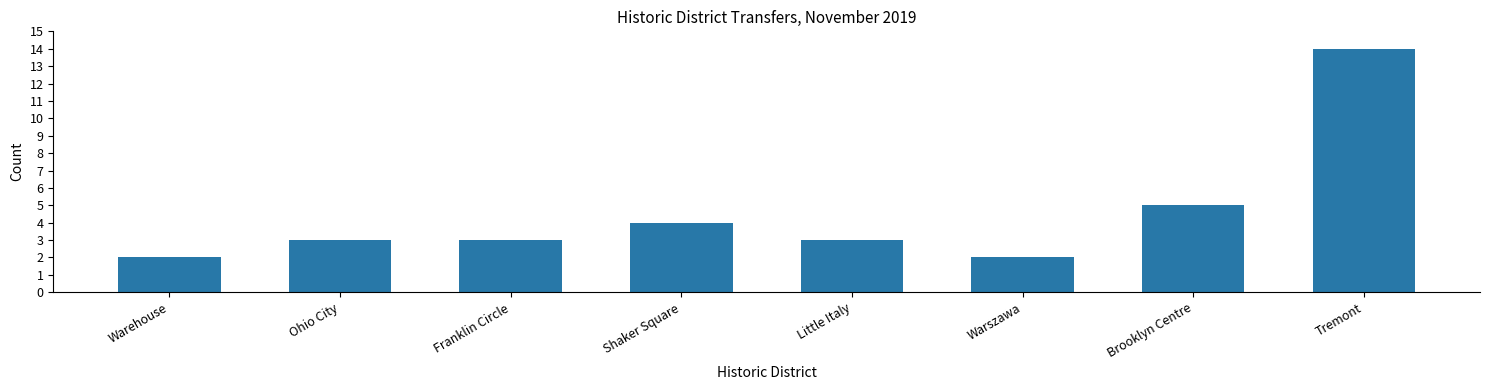

Count the number of categories in the chart.

8